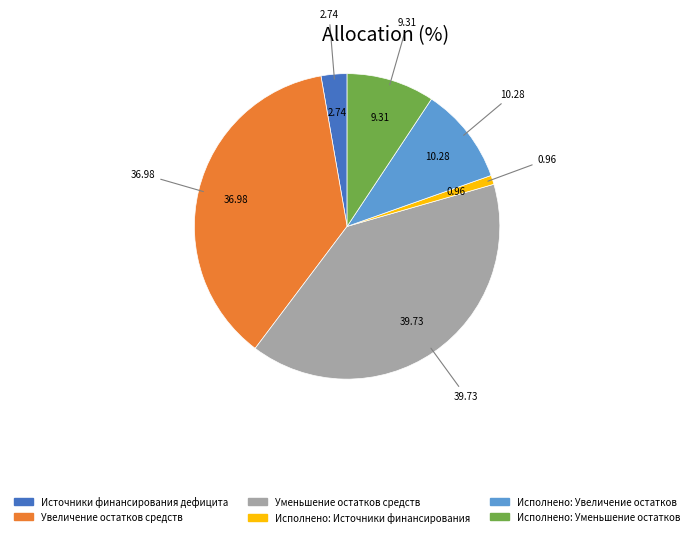

Does Исполнено: Уменьшение остатков represent more than half of the total?

No